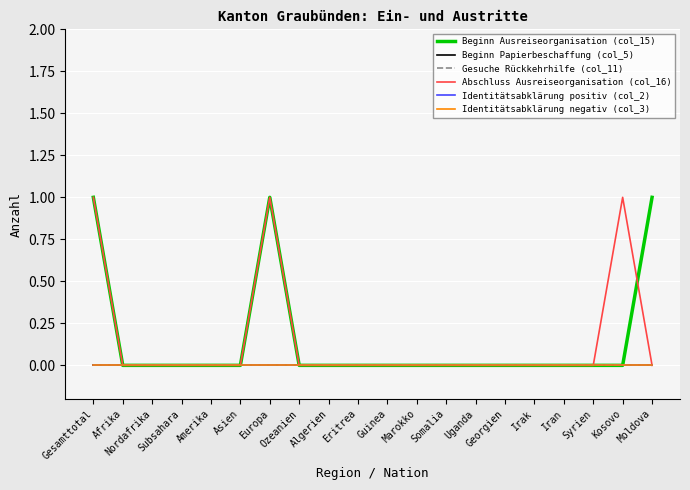

Which series has the largest total across all categories?

Beginn Ausreiseorganisation (col_15)